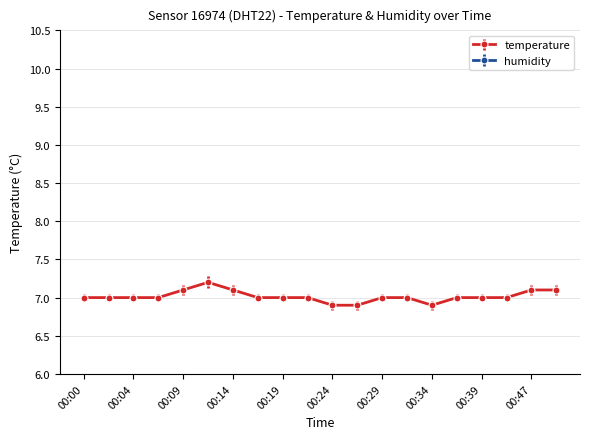

How many lines are shown in the chart?

1